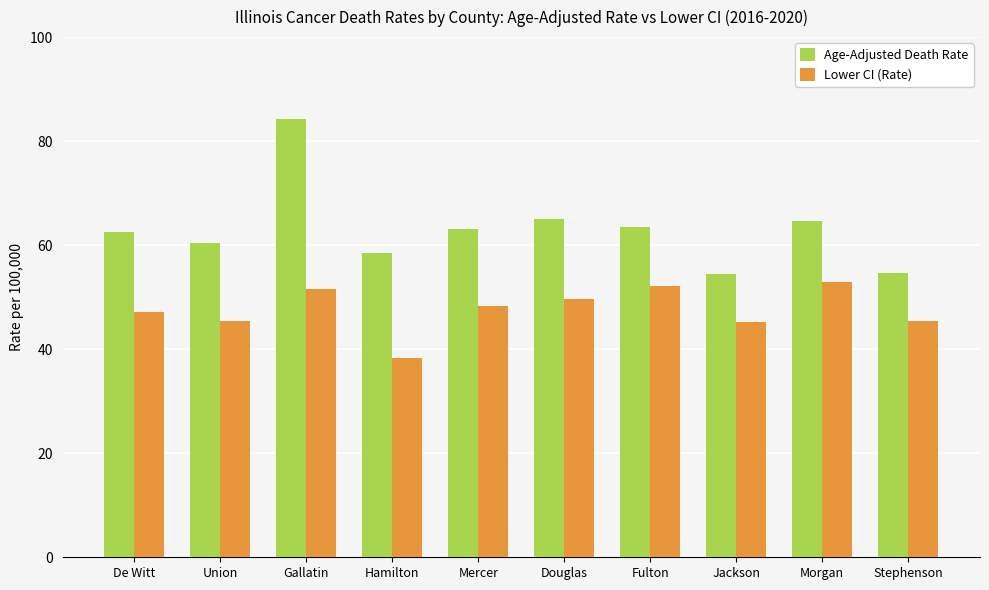

How many values in the Lower CI (Rate) series exceed 48?

5